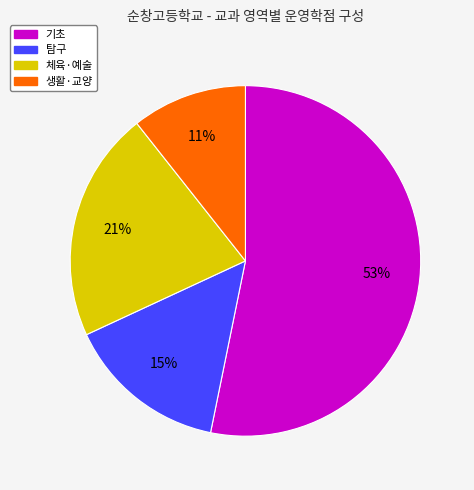

To the nearest percent, what is the average slice percentage?

25%